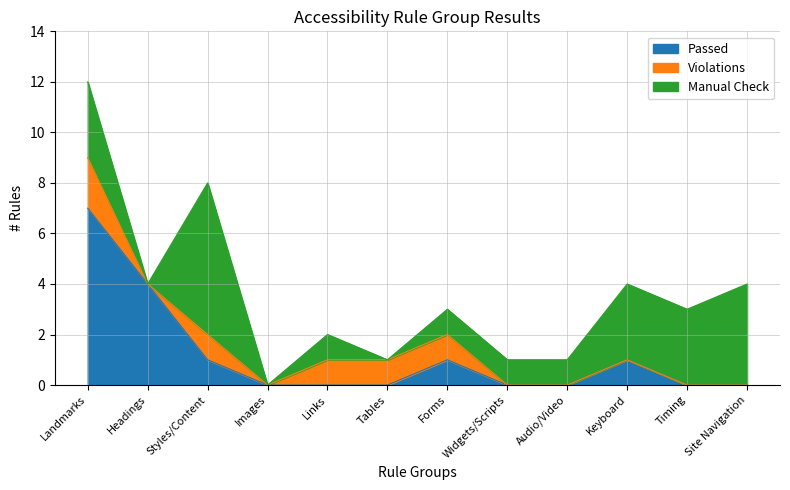

Which category has the lowest value in the Passed series?

Images